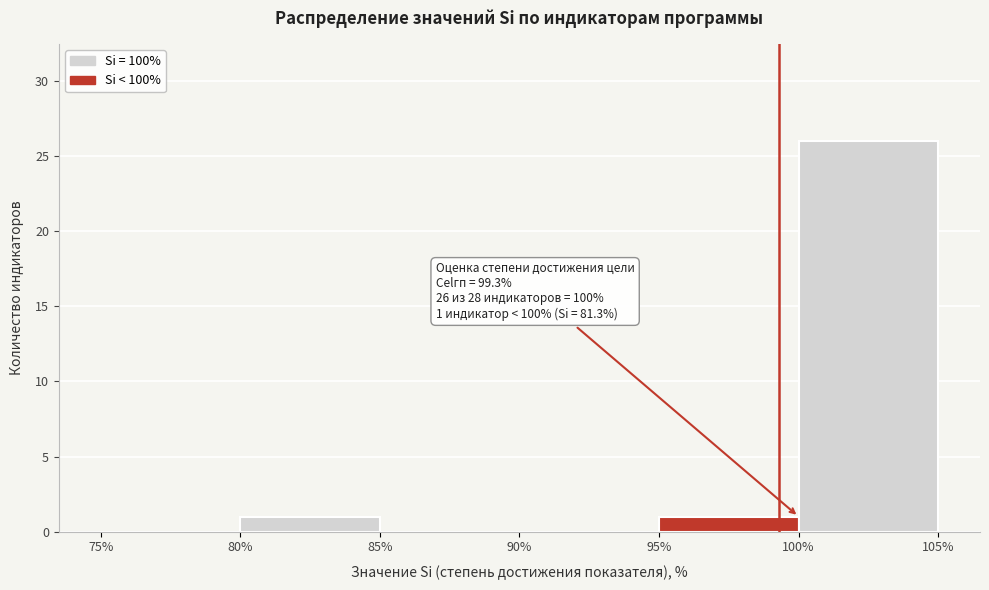

Over which range of the x-axis is the bar tallest?

100% to 105%